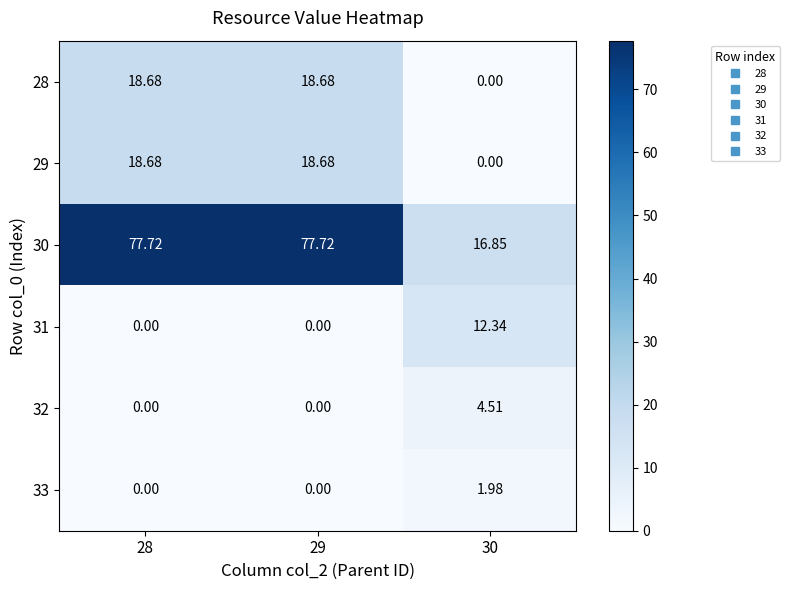

Count the number of data series in this chart.

6